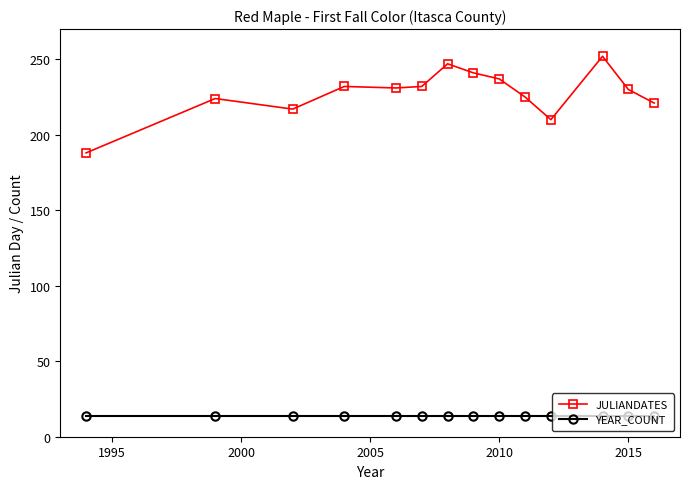

What are all the series names shown in the legend?

JULIANDATES, YEAR_COUNT